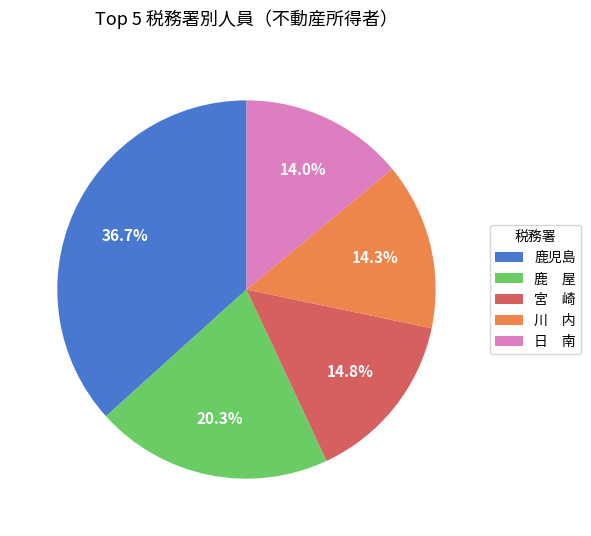

How much of the chart is everything except 日 南?

86.0%